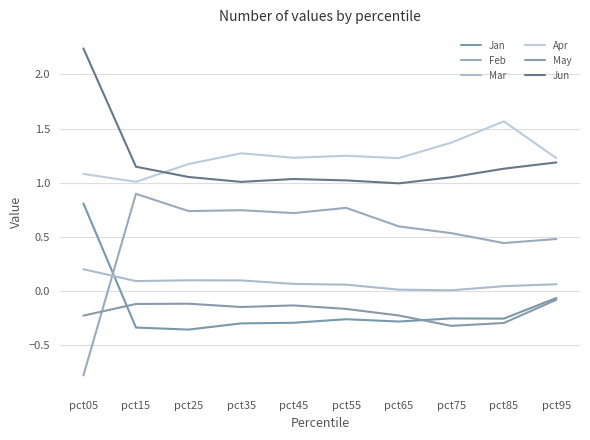

Which series has the largest total across all categories?

Apr